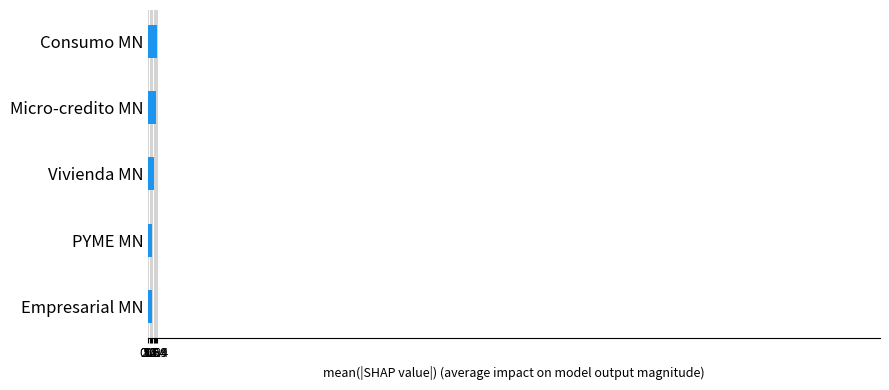

What is the sum of all values?

55.5